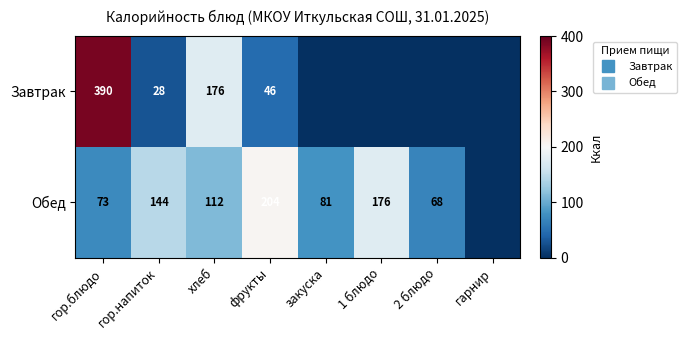

Read the Обед value at закуска.

81.0